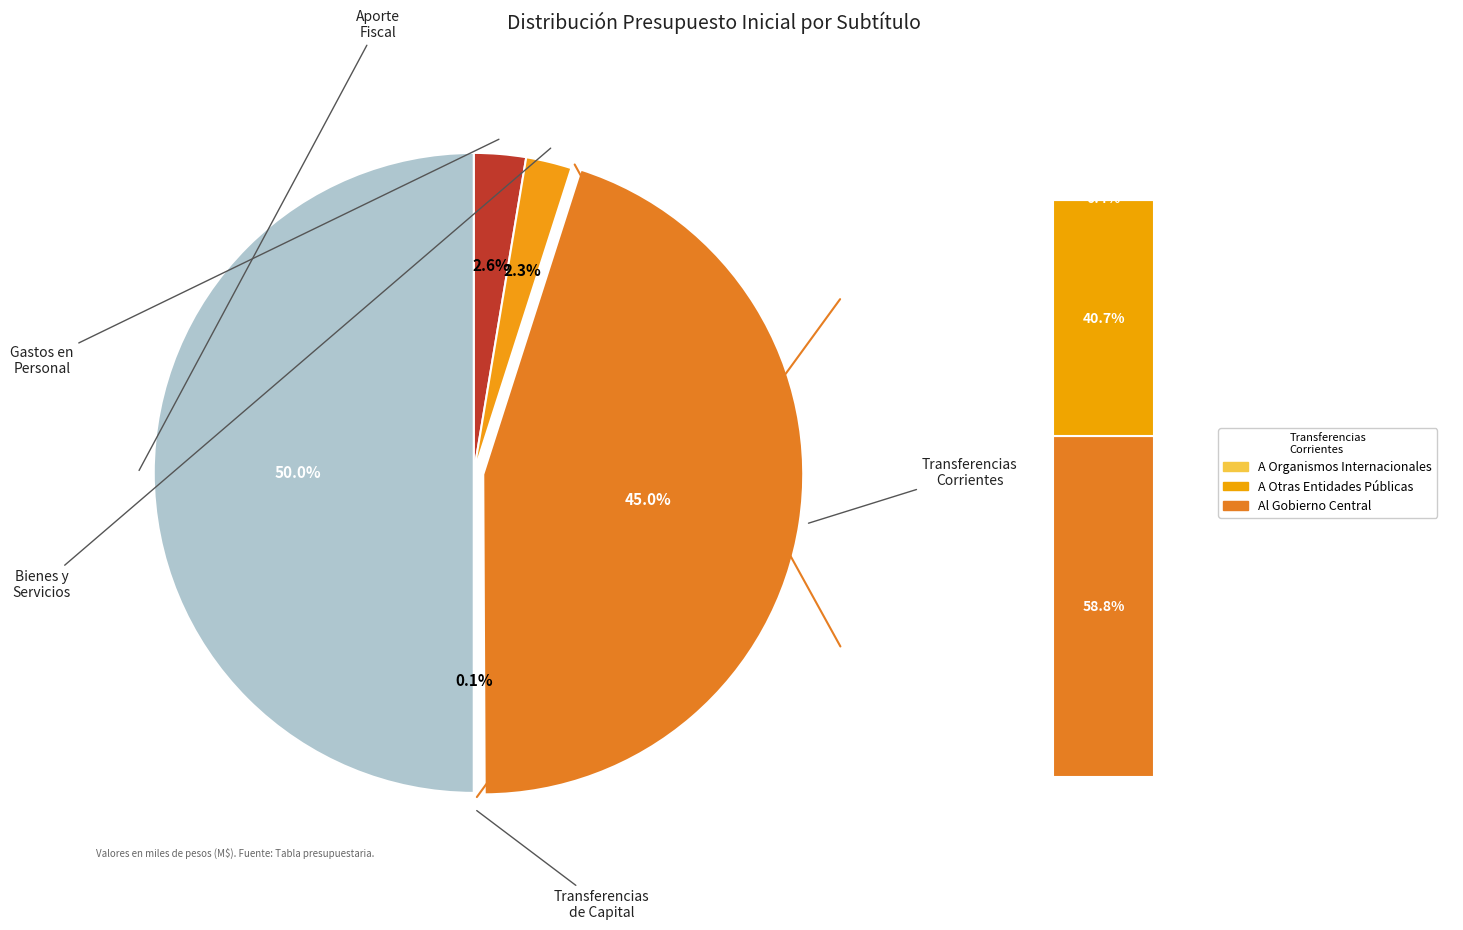

Count the number of slices in the pie.

5